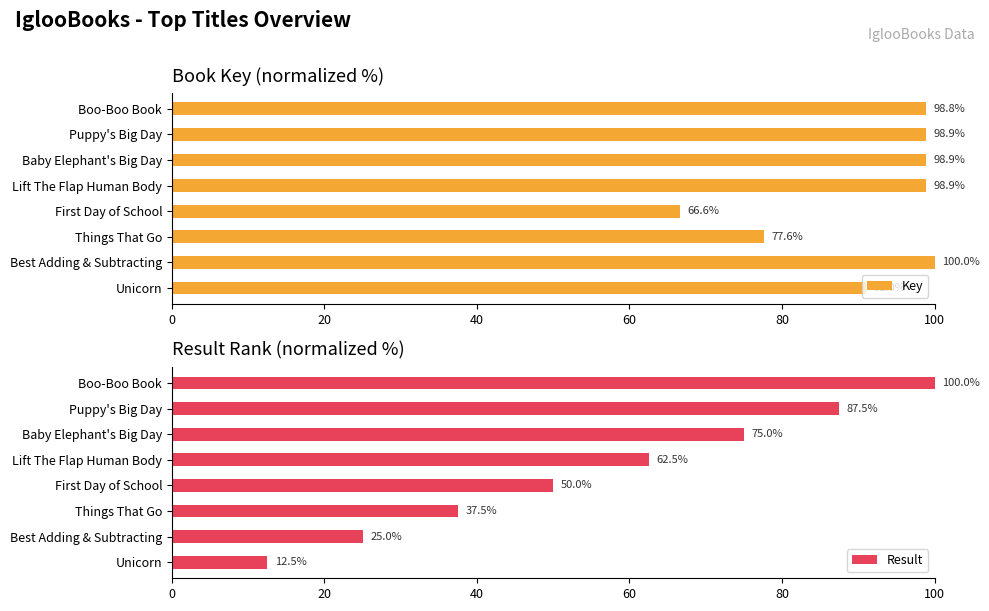

What are all the series names shown in the legend?

Key, Result